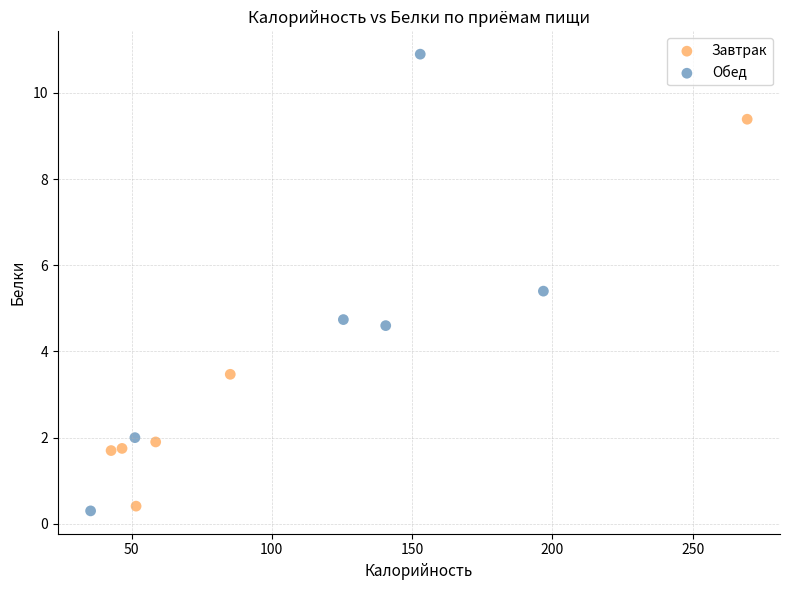

Which series has the widest spread of Y values?

Обед